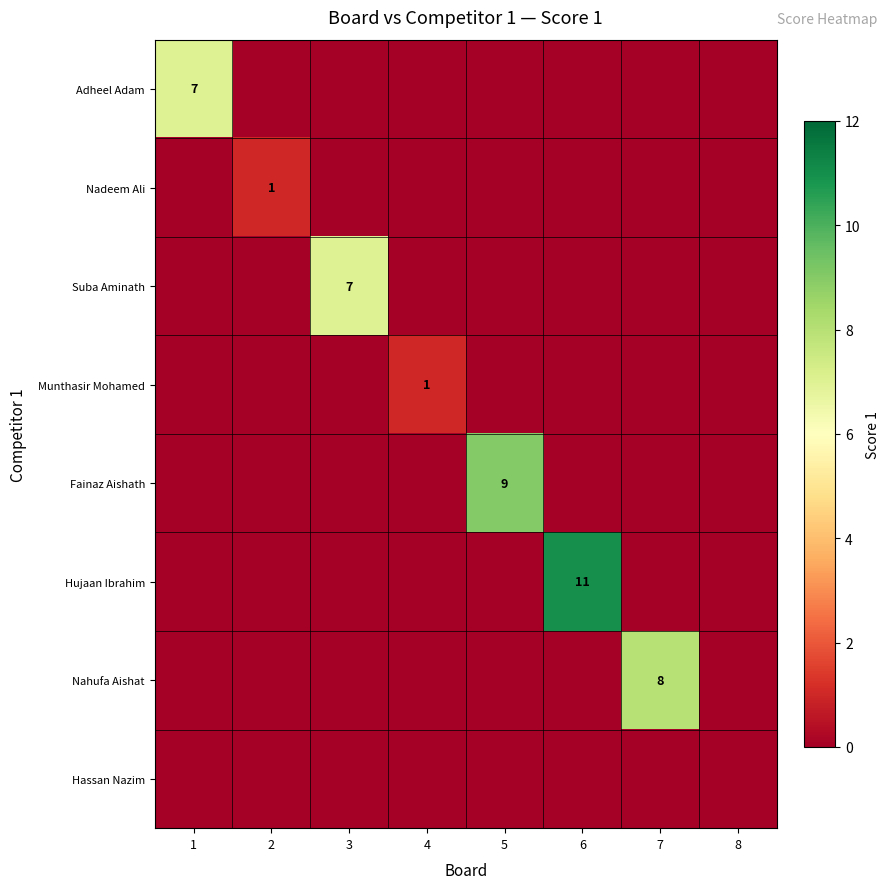

How many data points does each series have?

8